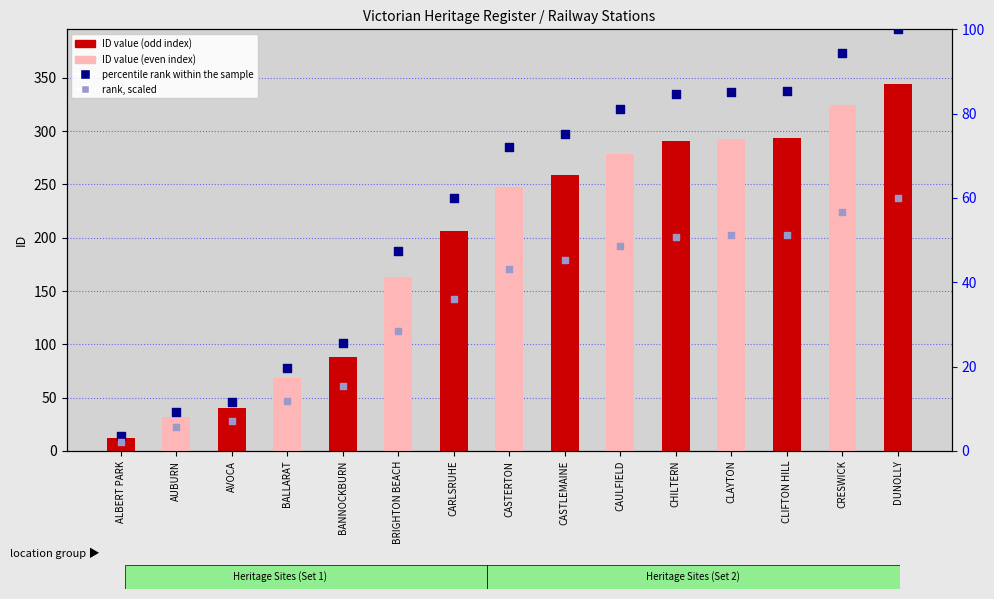

Which series contains the highest Y value?

ID value